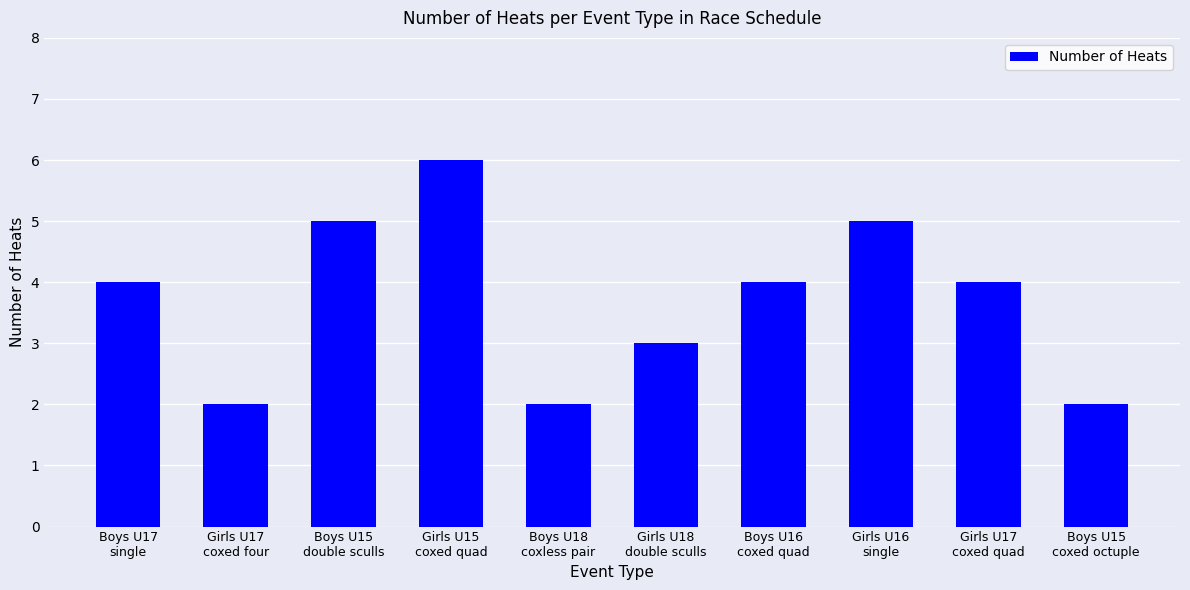

Reading right to left, extract all data points from this chart.

Boys U15
coxed octuple=2	Girls U17
coxed quad=4	Girls U16
single=5	Boys U16
coxed quad=4	Girls U18
double sculls=3	Boys U18
coxless pair=2	Girls U15
coxed quad=6	Boys U15
double sculls=5	Girls U17
coxed four=2	Boys U17
single=4